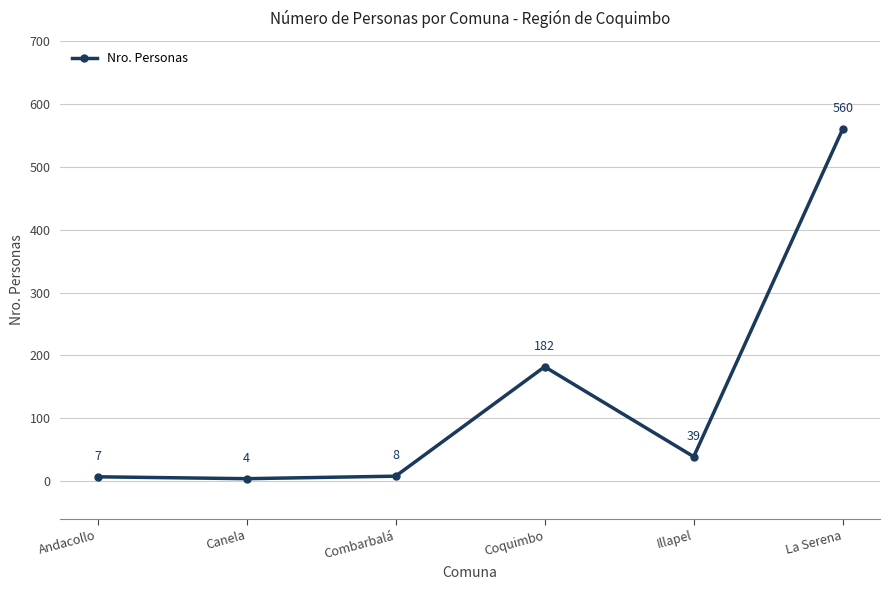

Rank the categories by value from lowest to highest.

Canela, Andacollo, Combarbalá, Illapel, Coquimbo, La Serena